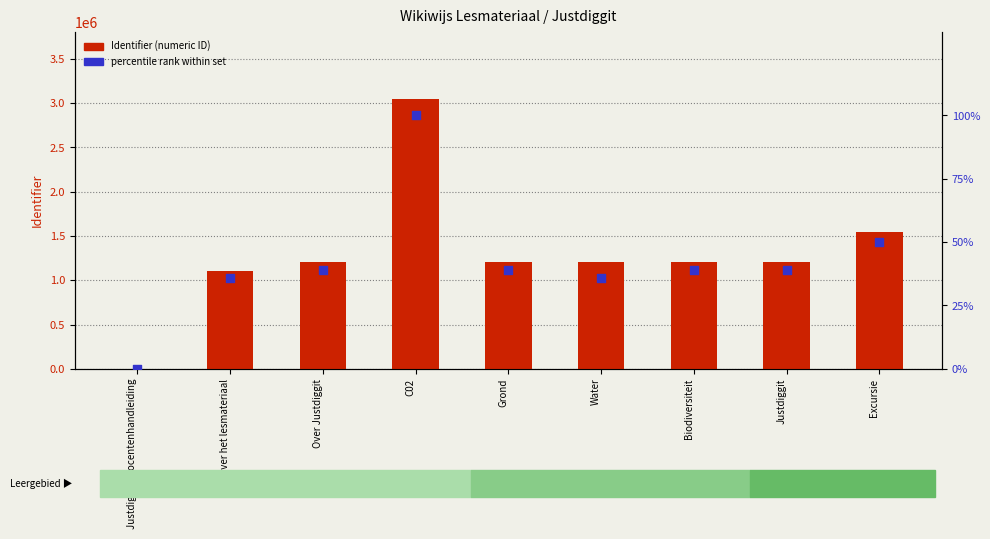

At how many categories does at least one series exceed 122864?

8